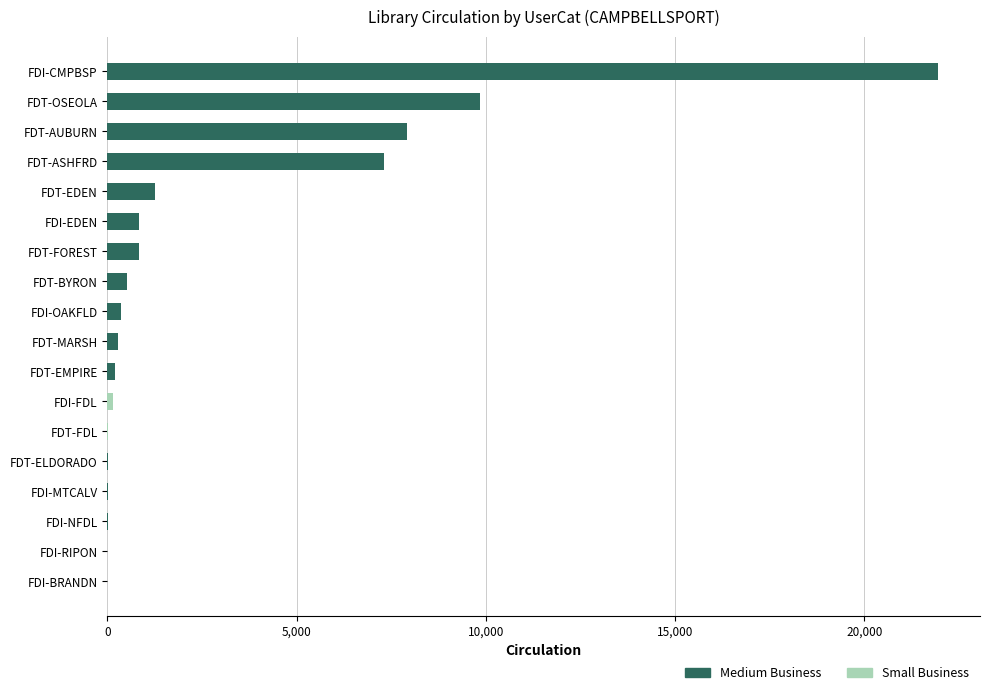

At how many categories does at least one series exceed 17943?

1